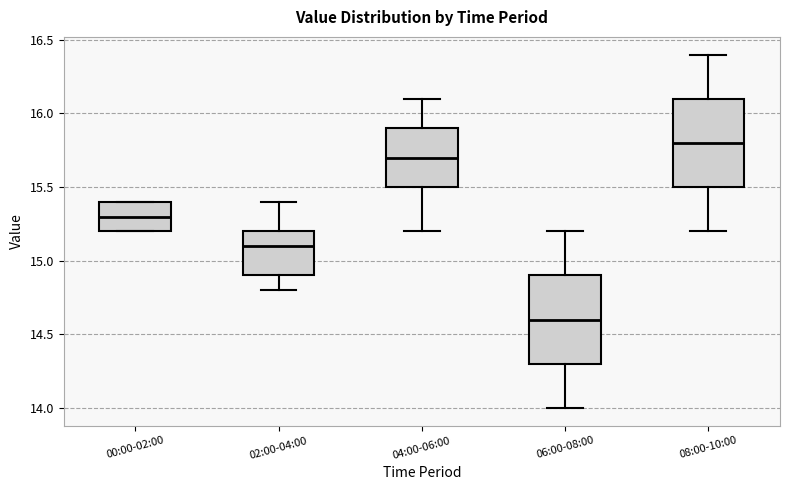

Reading left to right, transcribe this box plot: for each box, give where its median line is, the range the box spans, and where its two whiskers end, as read against the y-axis. The values are not printed on the chart, so give them approximately, as read against the axis.

00:00-02:00: median 15.3, box 15.2 to 15.4, whiskers 15.2 to 15.4
02:00-04:00: median 15.1, box 14.9 to 15.2, whiskers 14.8 to 15.4
04:00-06:00: median 15.7, box 15.5 to 15.9, whiskers 15.2 to 16.1
06:00-08:00: median 14.6, box 14.3 to 14.9, whiskers 14.0 to 15.2
08:00-10:00: median 15.8, box 15.5 to 16.1, whiskers 15.2 to 16.4